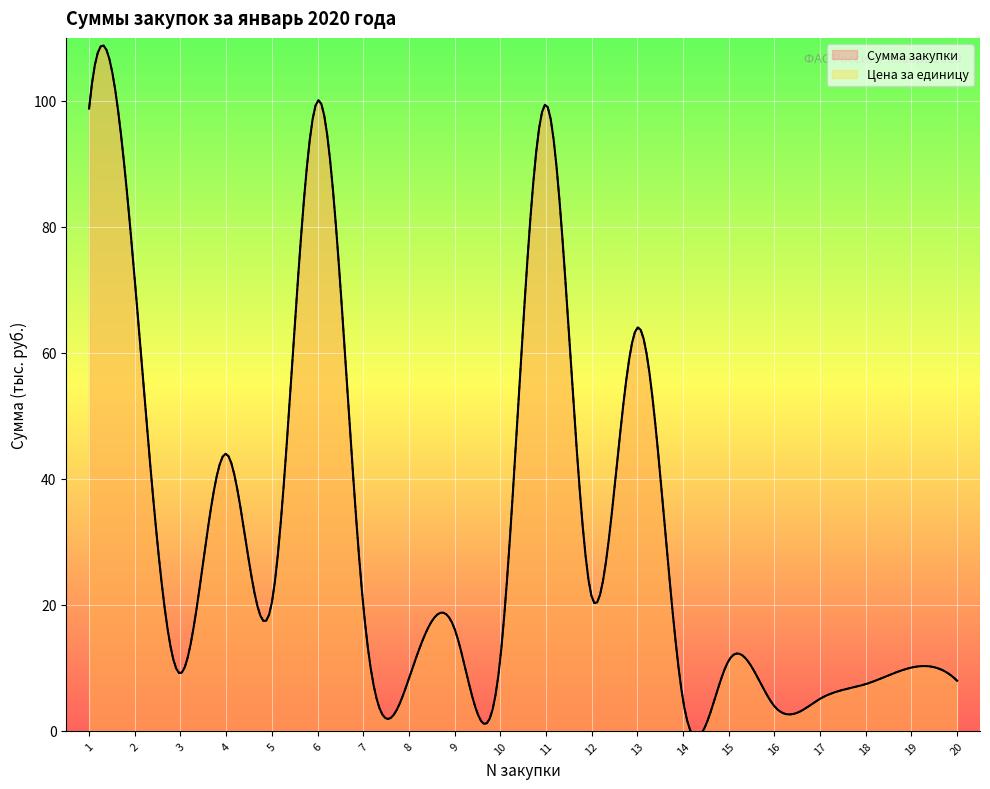

What is the value of the Цена за единицу point at the 10th from the left?

11.4